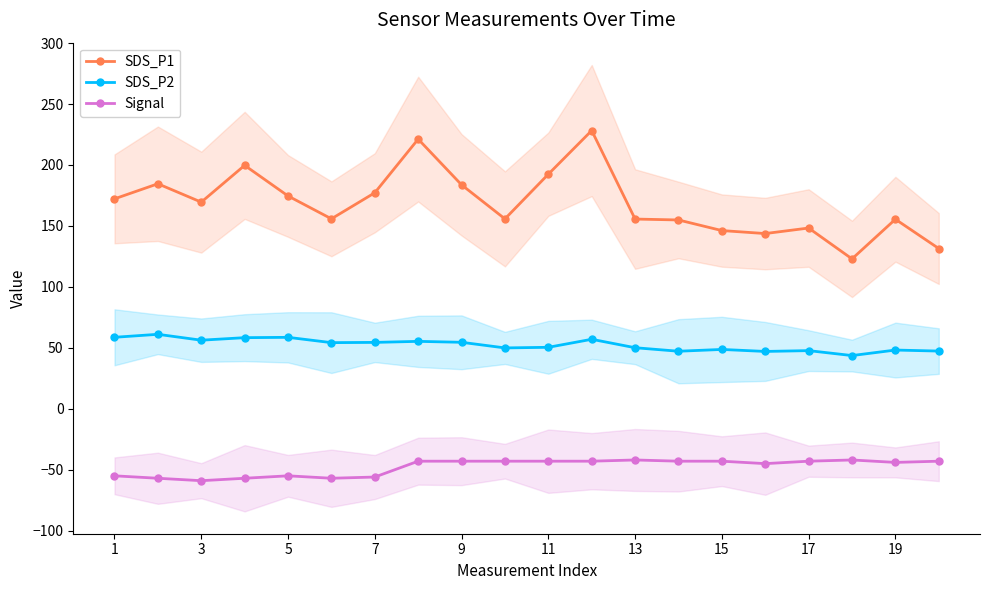

True or false: Signal and SDS_P2 intersect in this chart.

False